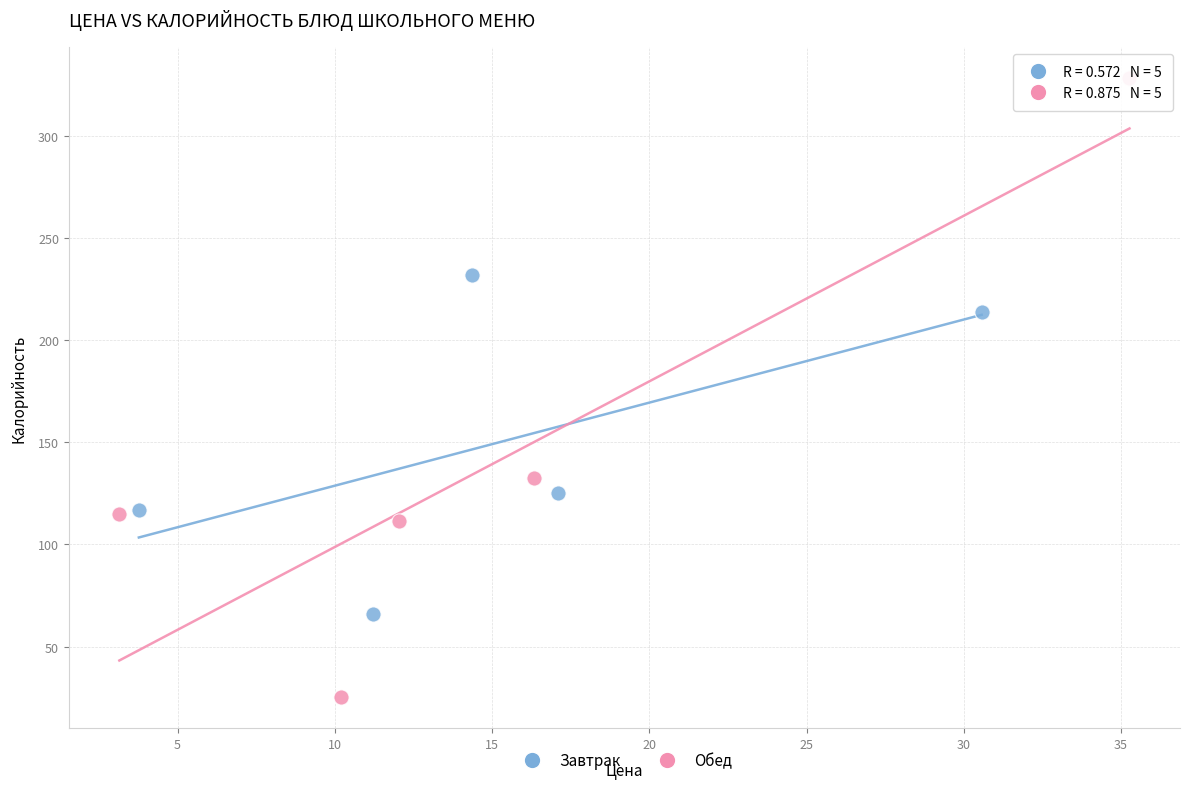

Which series reaches the minimum Y coordinate?

Обед